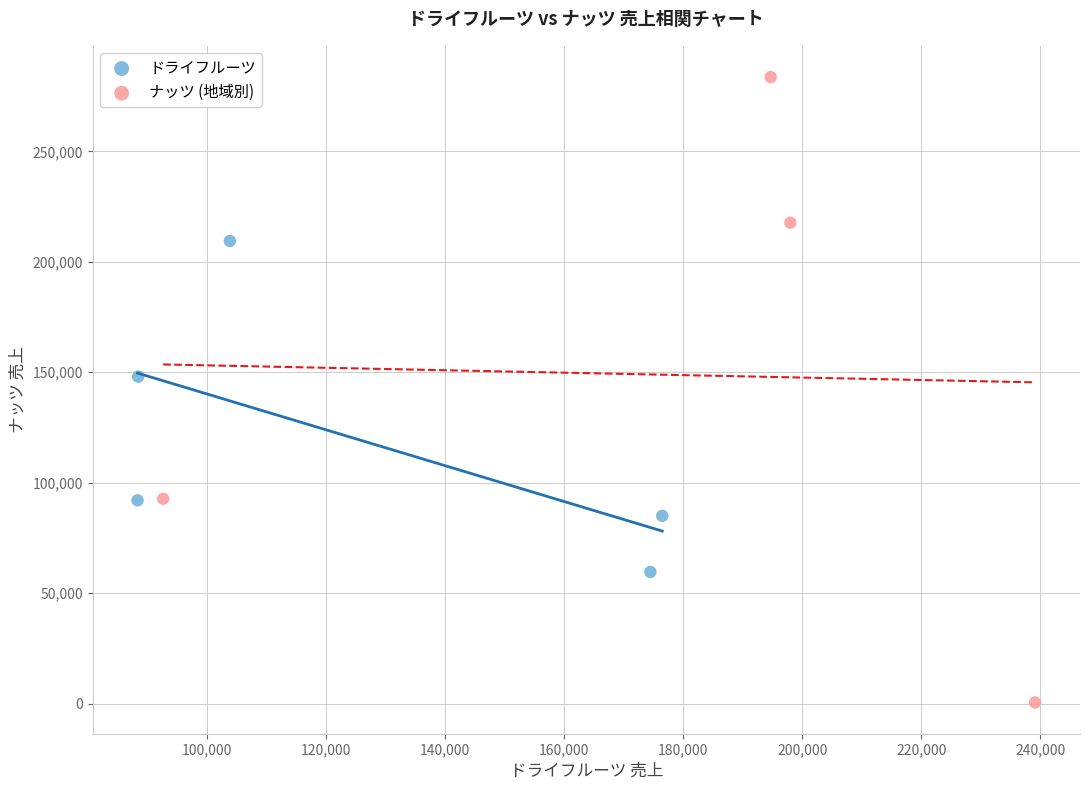

Which series contains the lowest Y value?

ナッツ (地域別)